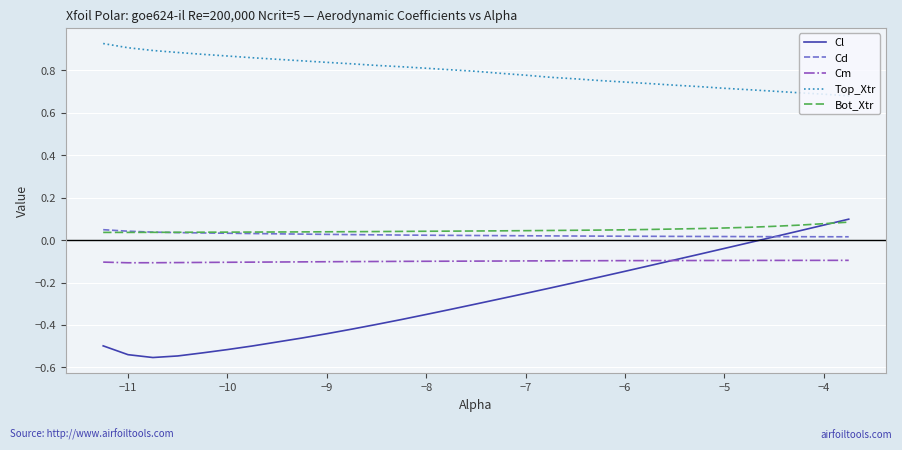

What are all the series names shown in the legend?

Cl, Cd, Cm, Top_Xtr, Bot_Xtr